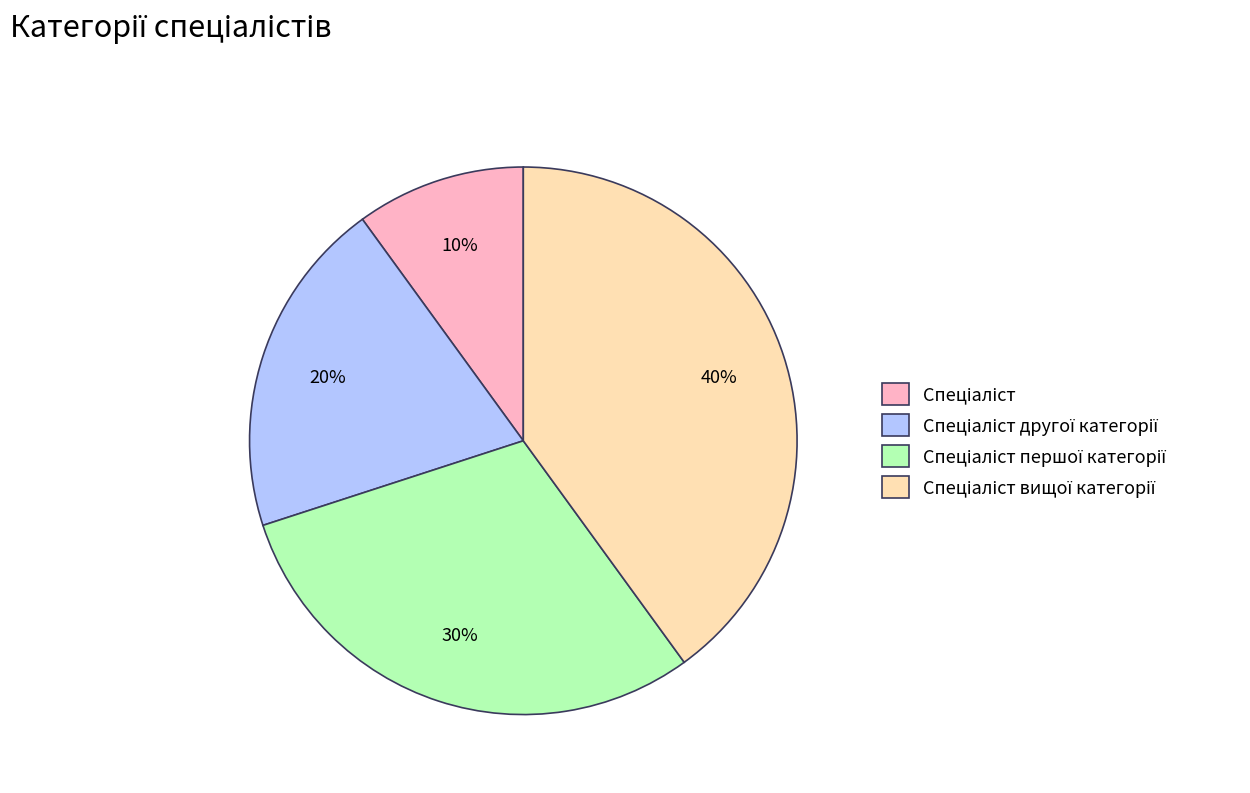

How many slices are in this pie chart?

4